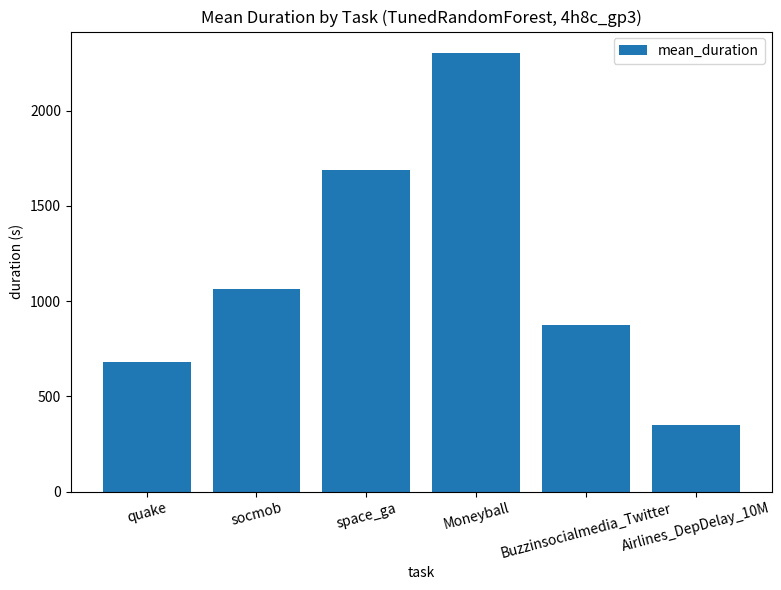

List the labels in order of value, smallest first.

Airlines_DepDelay_10M, quake, Buzzinsocialmedia_Twitter, socmob, space_ga, Moneyball